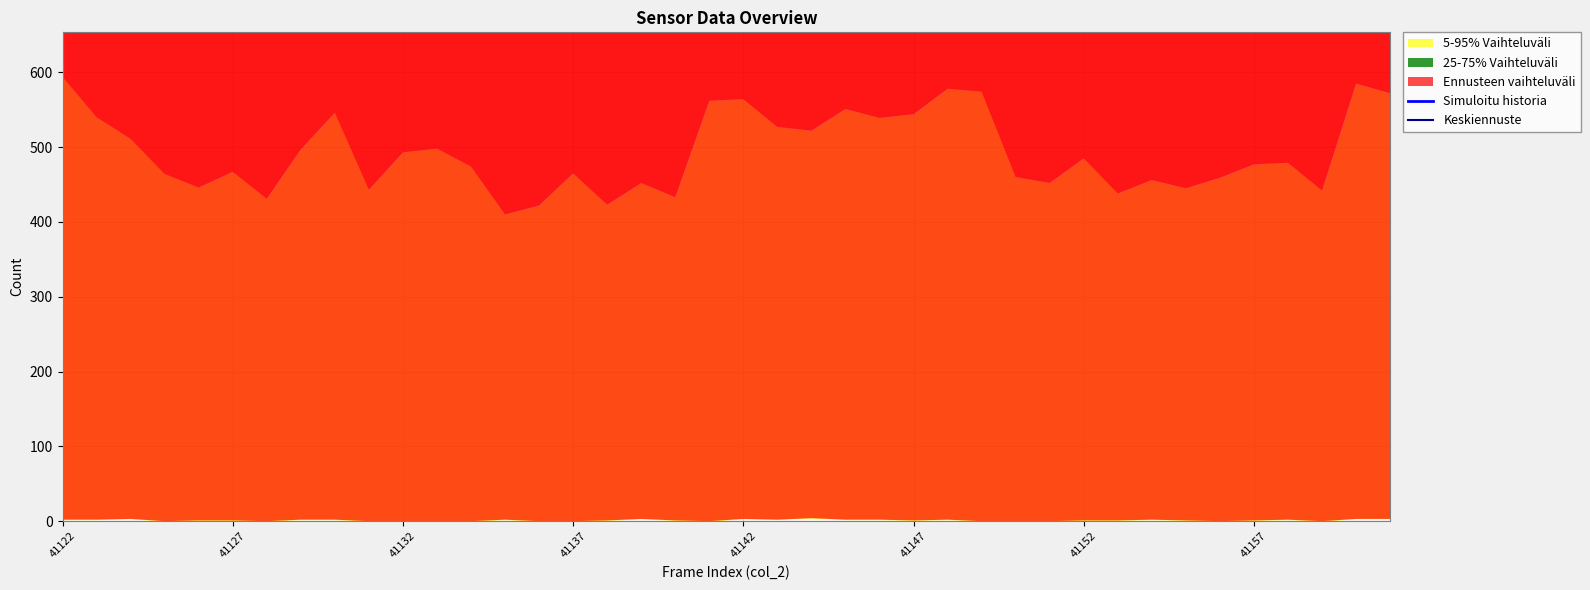

Rank the series at 17 from highest to lowest value.

Keskiennuste, Simuloitu historia